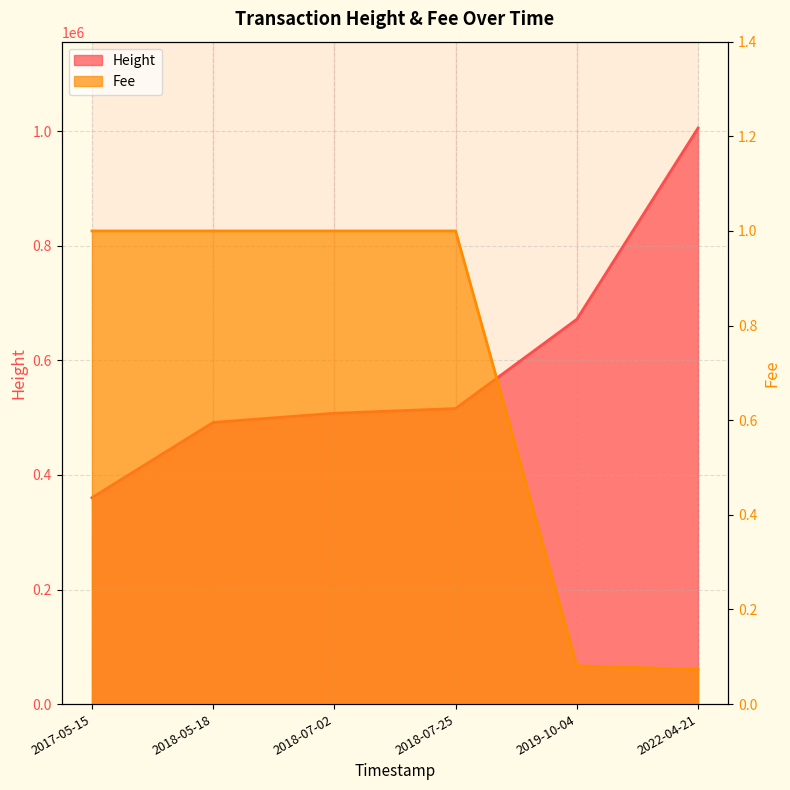

Which series has the widest spread of values?

Height